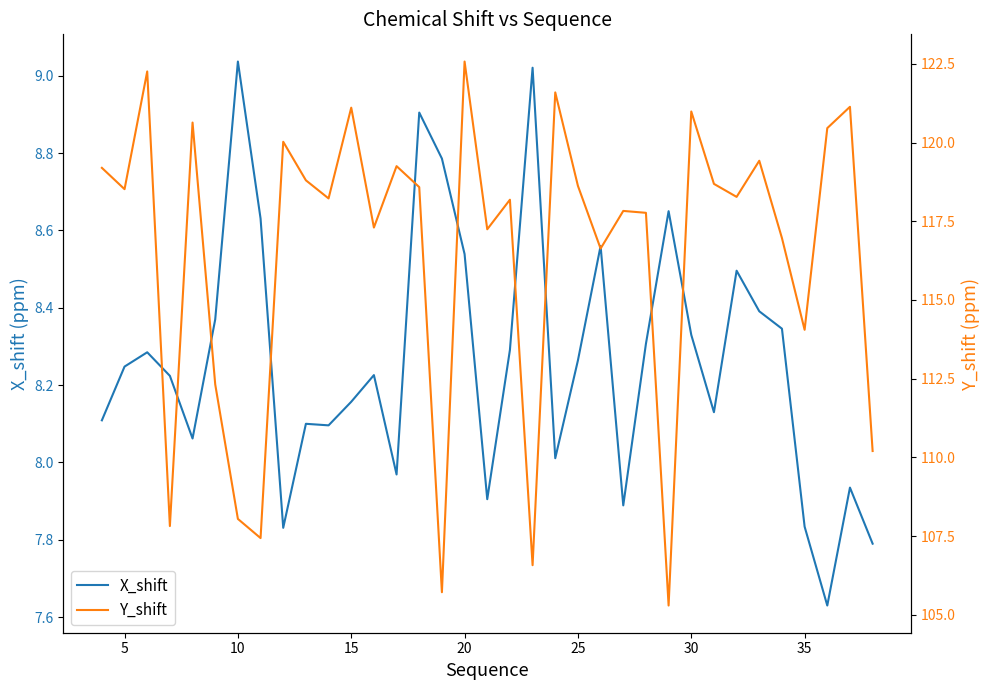

What is the average value of the X_shift series?

8.3